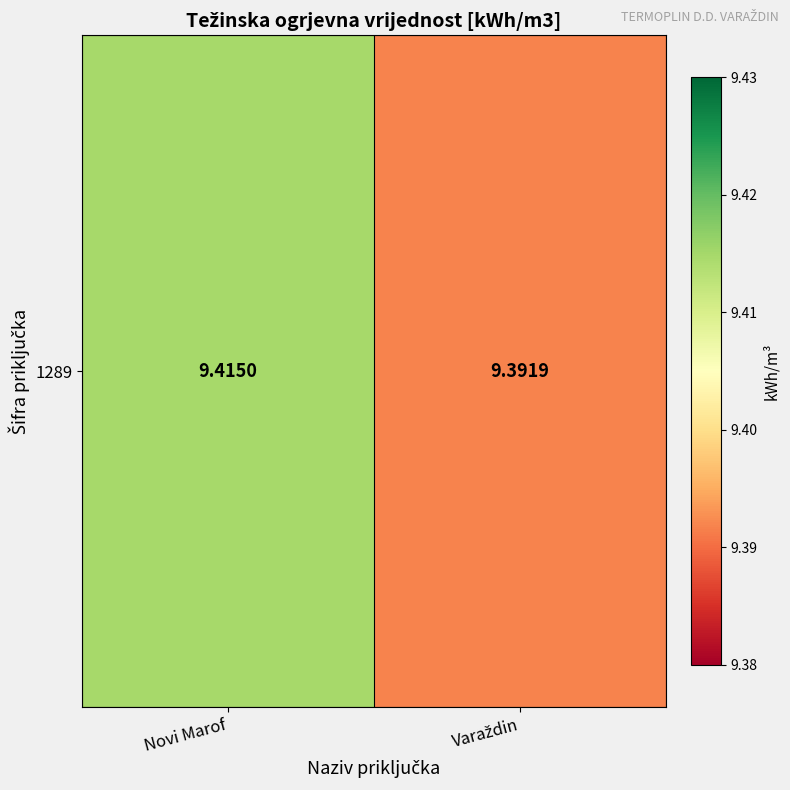

List the labels in order of value, largest first.

Novi Marof, Varaždin